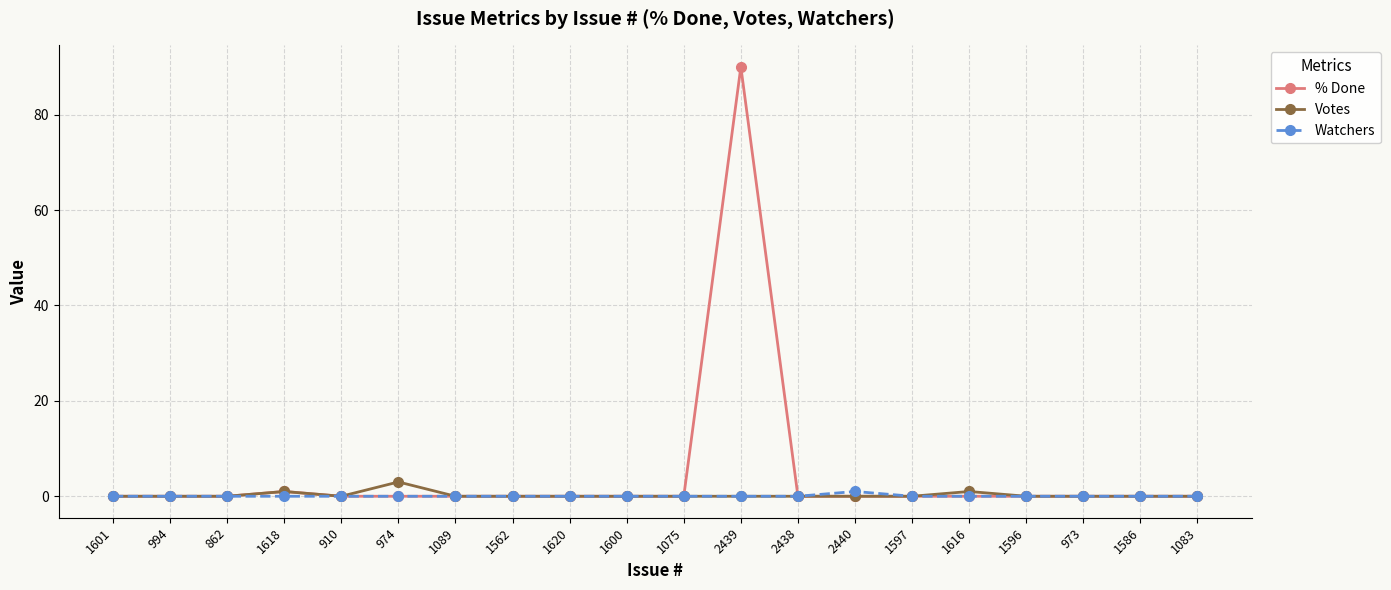

Reading left to right, extract all data points from this chart.

% Done: 0	0	0	1	0	0	0	0	0	0	0	90	0	0	0	0	0	0	0	0
Votes: 0	0	0	1	0	3	0	0	0	0	0	0	0	0	0	1	0	0	0	0
Watchers: 0	0	0	0	0	0	0	0	0	0	0	0	0	1	0	0	0	0	0	0